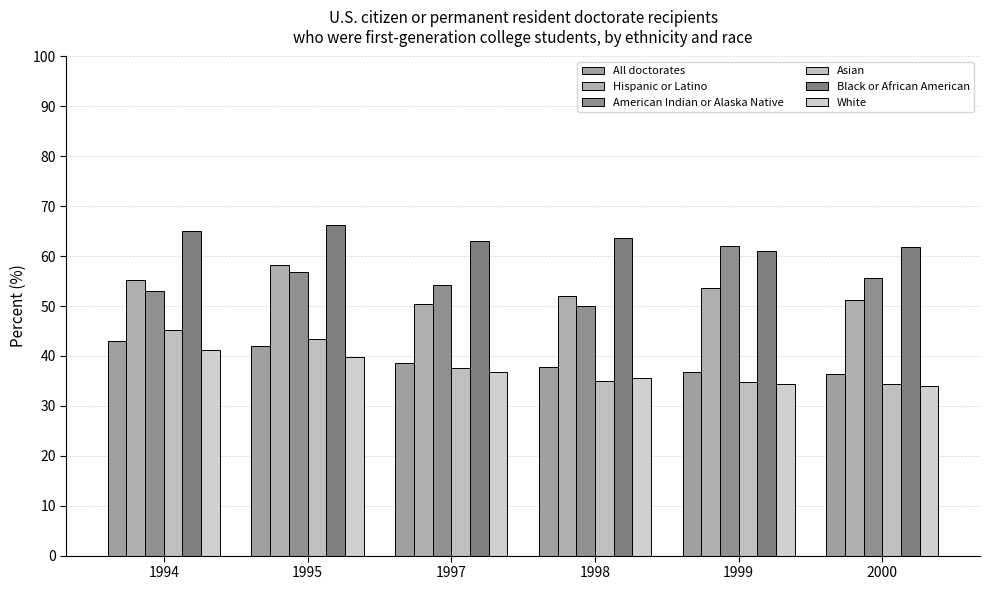

List the labels in order of All doctorates value, smallest first.

2000, 1999, 1998, 1997, 1995, 1994